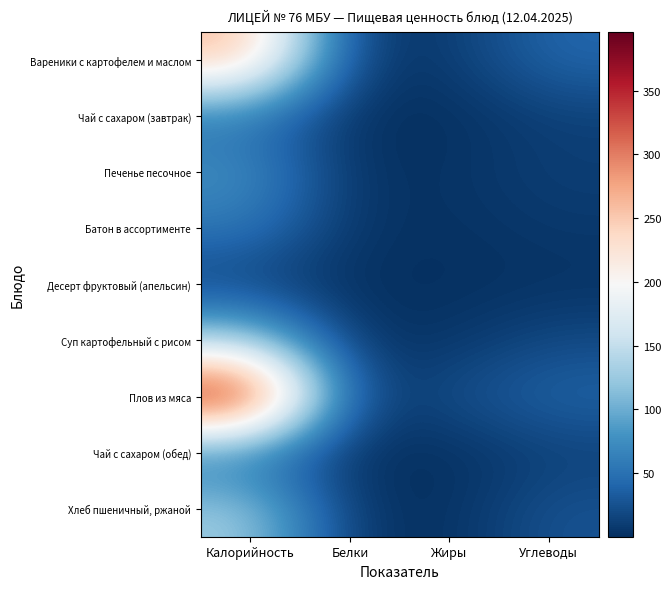

Rank the series at Белки from highest to lowest value.

Плов из мяса, Вареники с картофелем и маслом, Хлеб пшеничный, ржаной, Батон в ассортименте, Суп картофельный с рисом, Печенье песочное, Десерт фруктовый (апельсин), Чай с сахаром (завтрак), Чай с сахаром (обед)